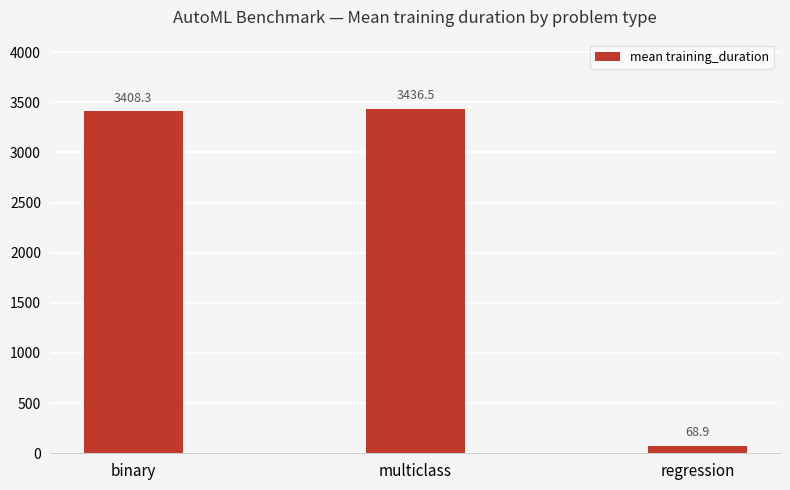

At which label does the data first exceed 3408?

binary